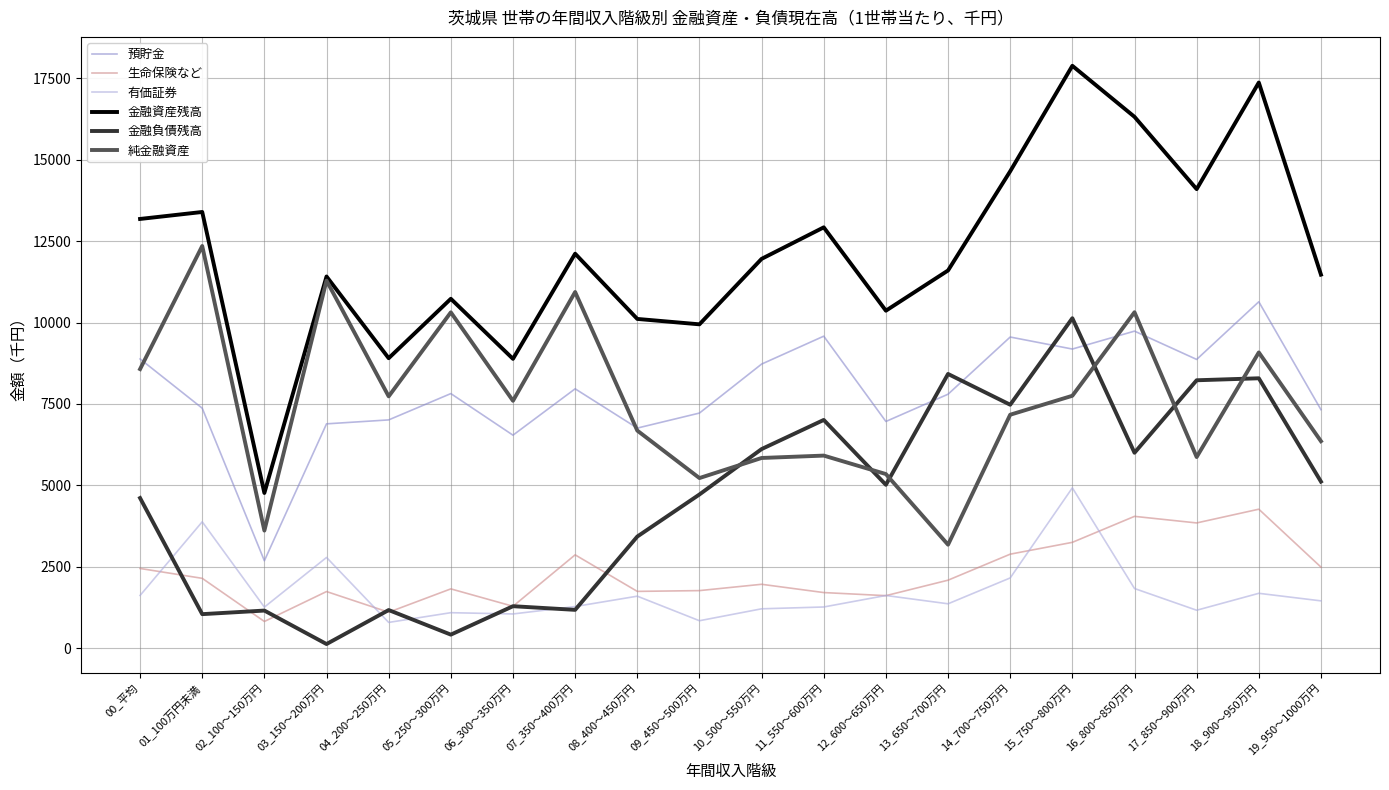

What is the smallest value displayed?

127